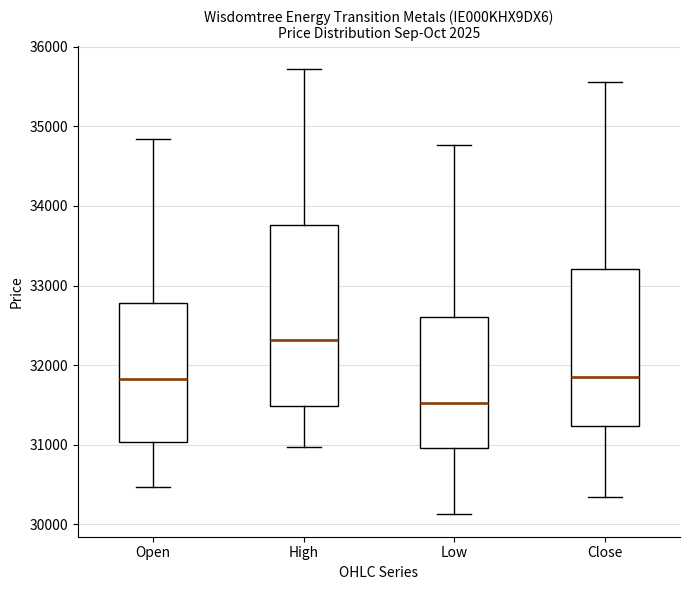

Reading left to right, transcribe this box plot: for each box, give where its median line is, the range the box spans, and where its two whiskers end, as read against the y-axis. The values are not printed on the chart, so give them approximately, as read against the axis.

Open: median 31800, box 31000 to 32800, whiskers 30500 to 34800
High: median 32300, box 31500 to 33800, whiskers 31000 to 35700
Low: median 31500, box 31000 to 32600, whiskers 30100 to 34800
Close: median 31900, box 31200 to 33200, whiskers 30300 to 35600